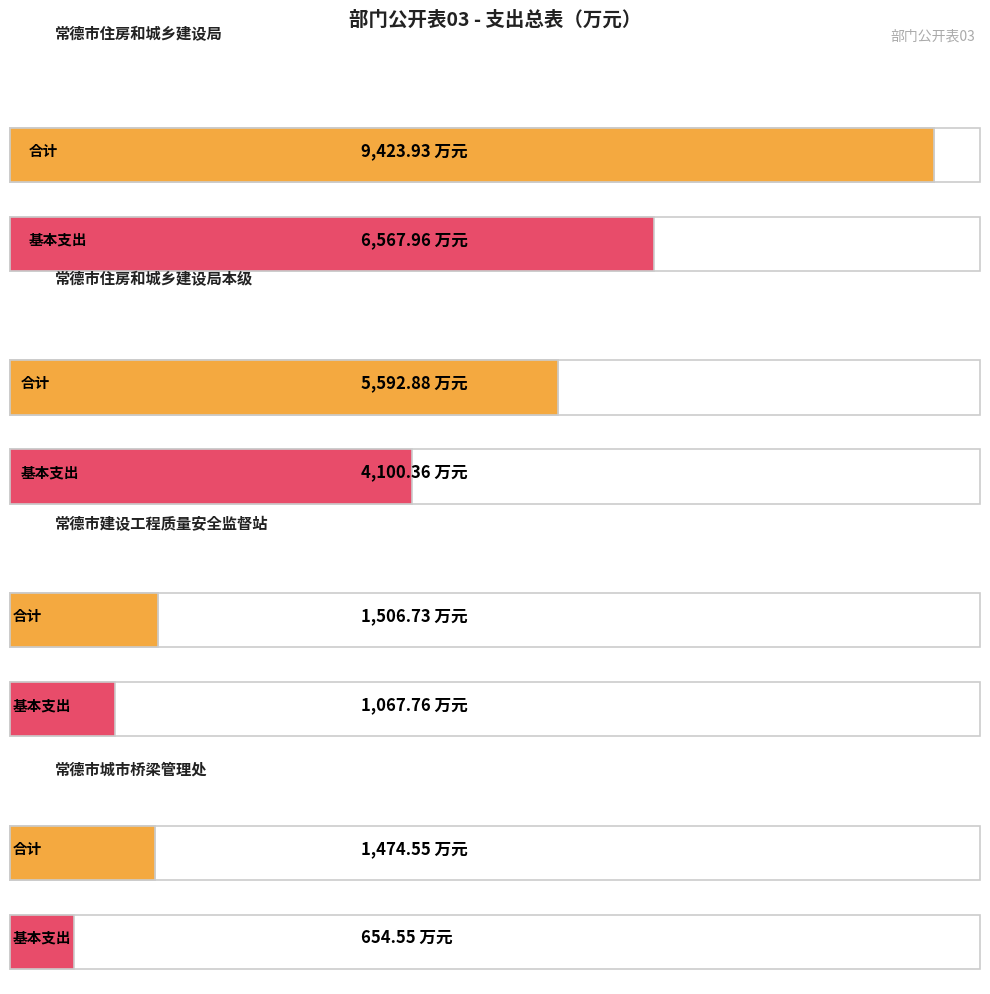

Which series has the largest total across all categories?

合计